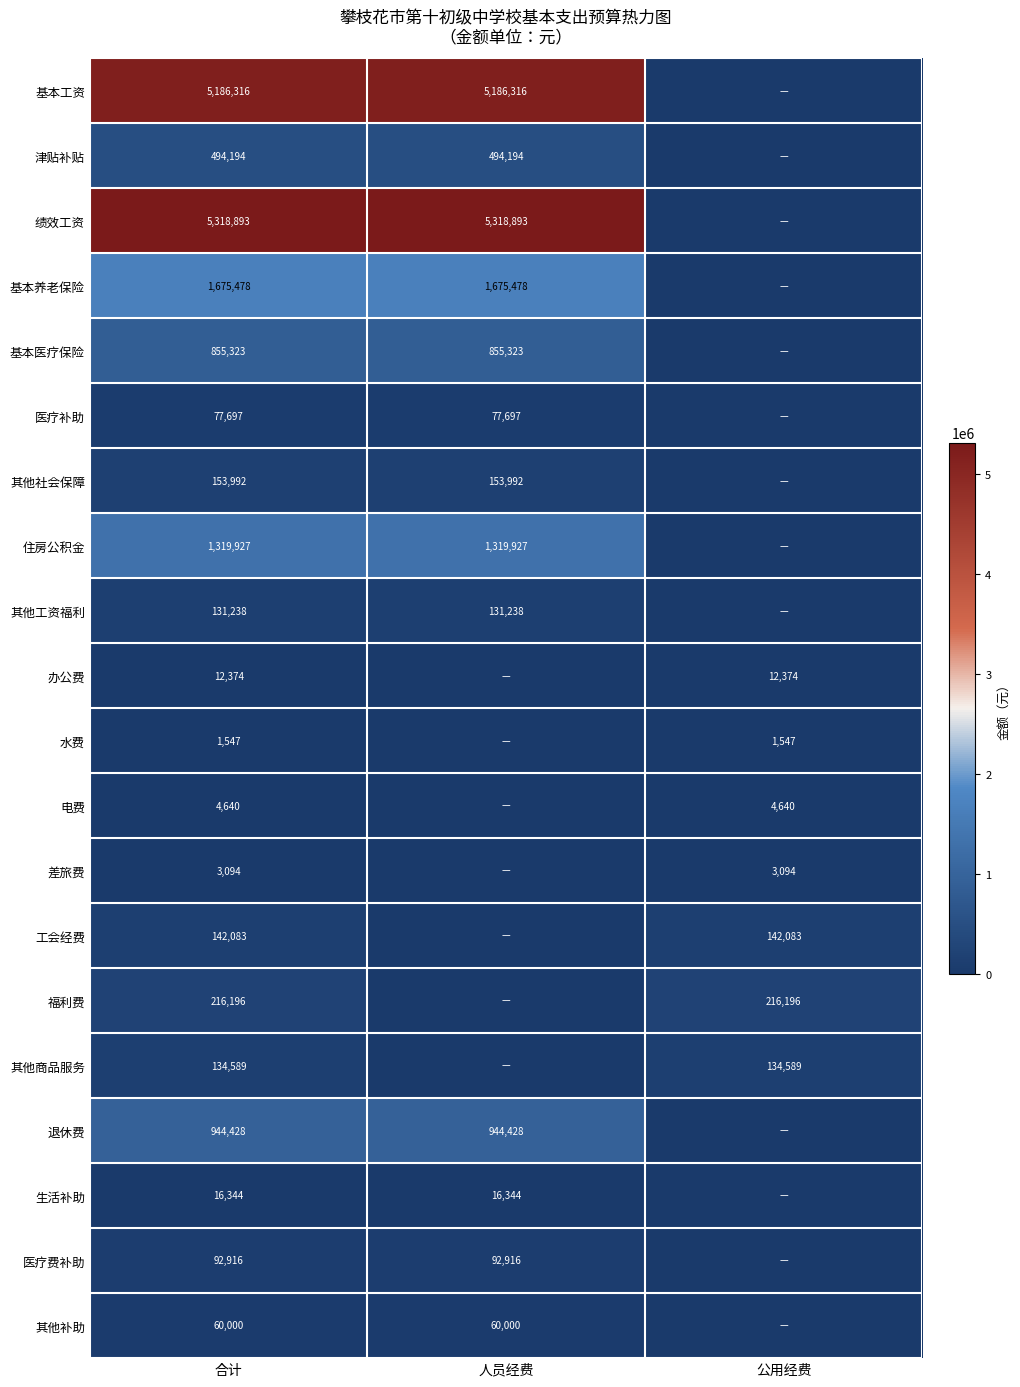

The 电费 series shows 4640 at 合计. True or false?

True